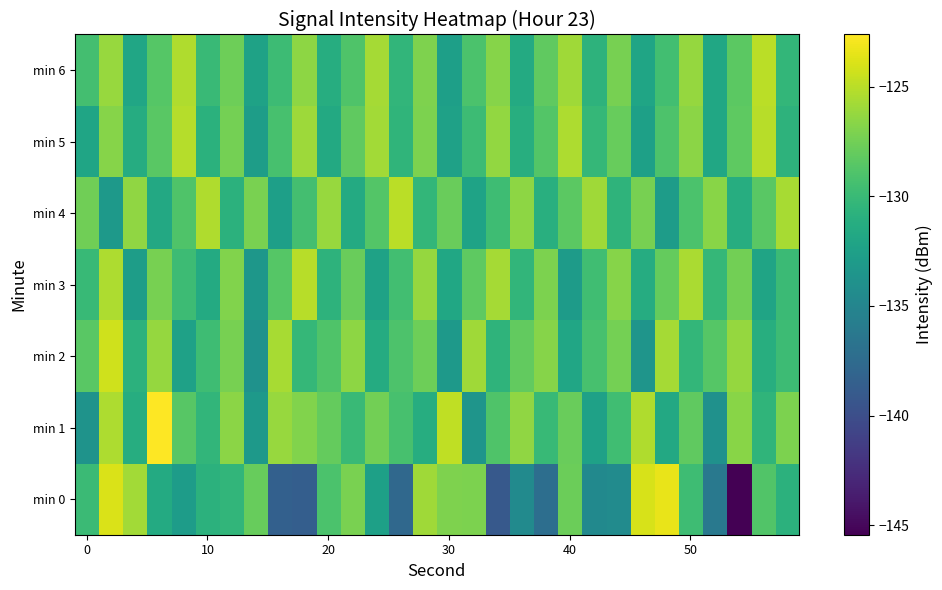

How many distinct data groups are displayed?

7